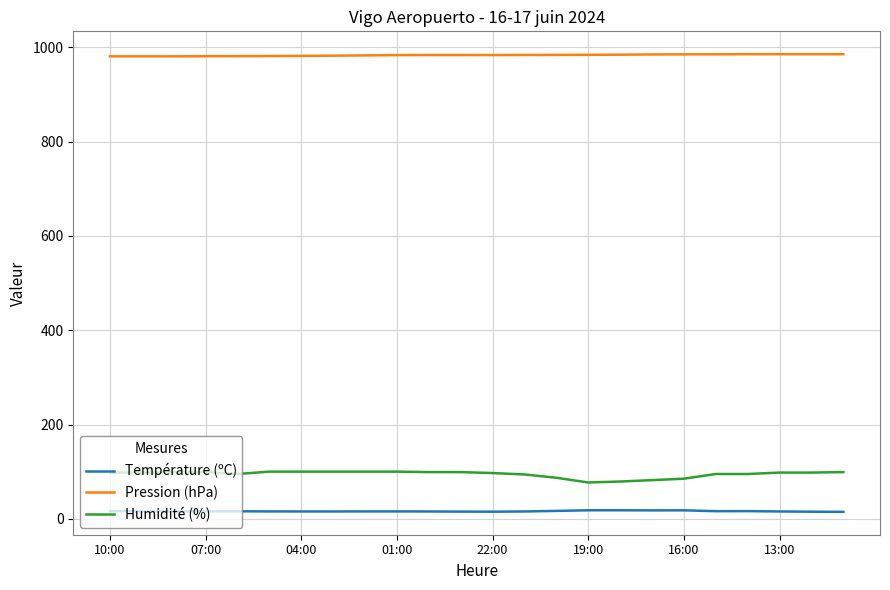

What is the difference between the maximum and minimum values in the Pression (hPa) series?

4.5